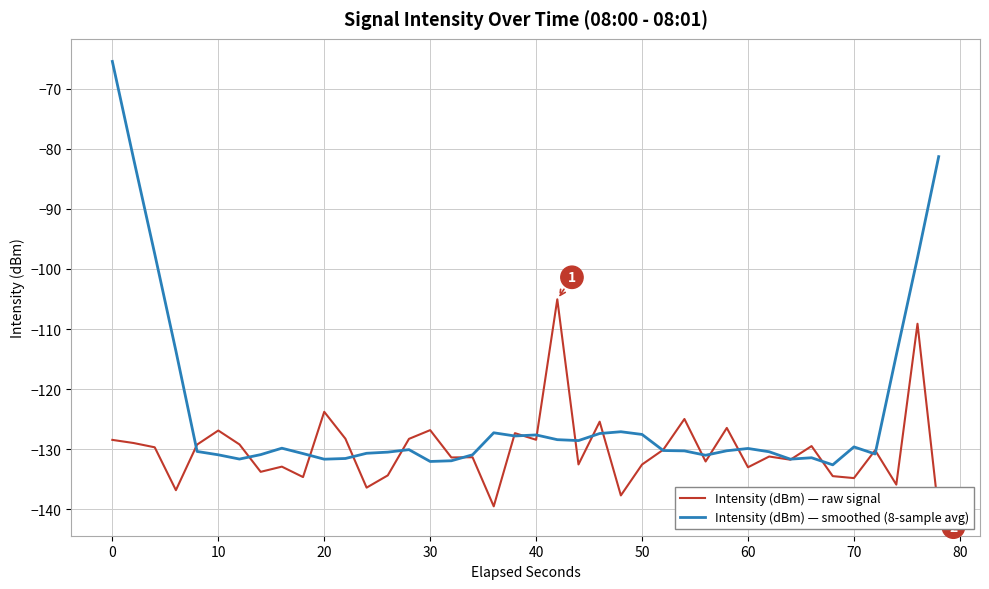

True or false: Intensity (dBm) — smoothed (8-sample avg) has more than 0 points higher than both neighbors.

True